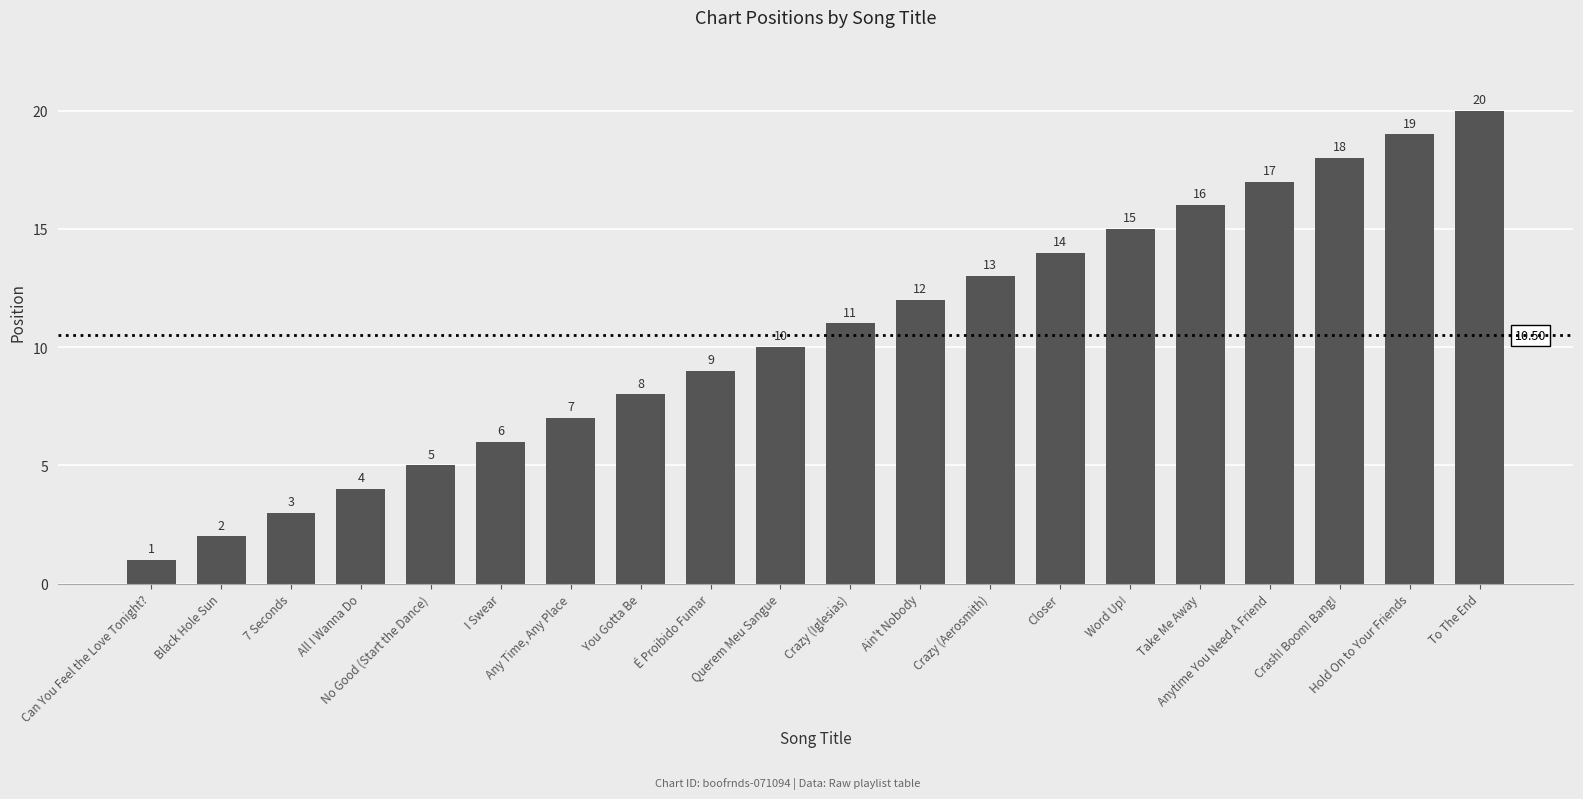

How many data points are less than 11?

10